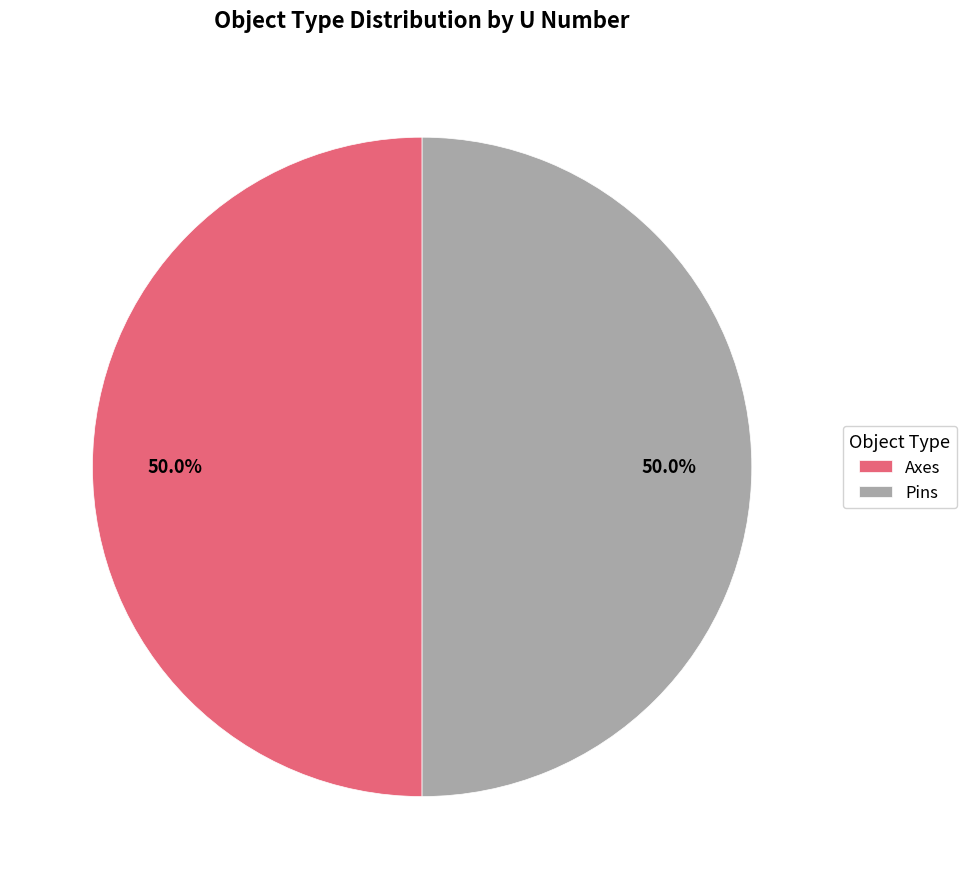

What percentage is NOT represented by Axes?

50.0%